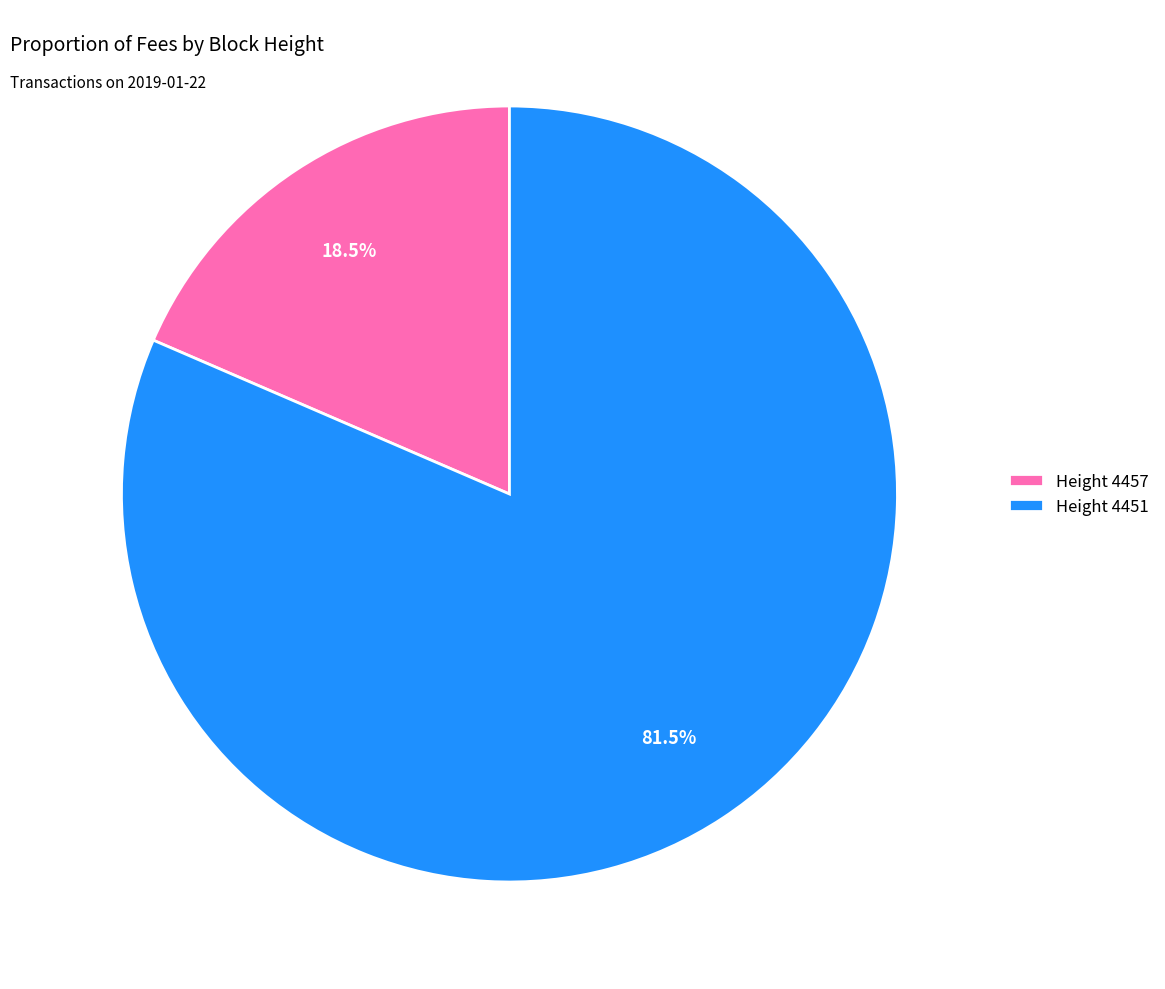

Which has a higher value, Height 4451 or Height 4457?

Height 4451